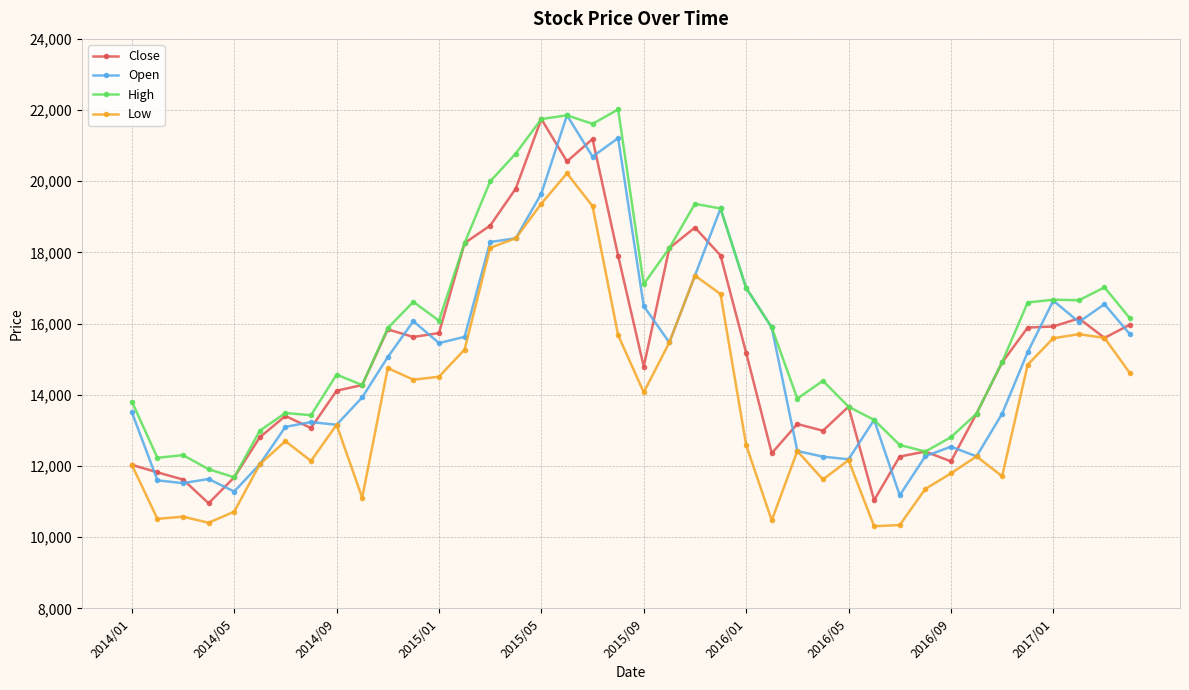

True or false: High has more than 2 interior local peaks.

True